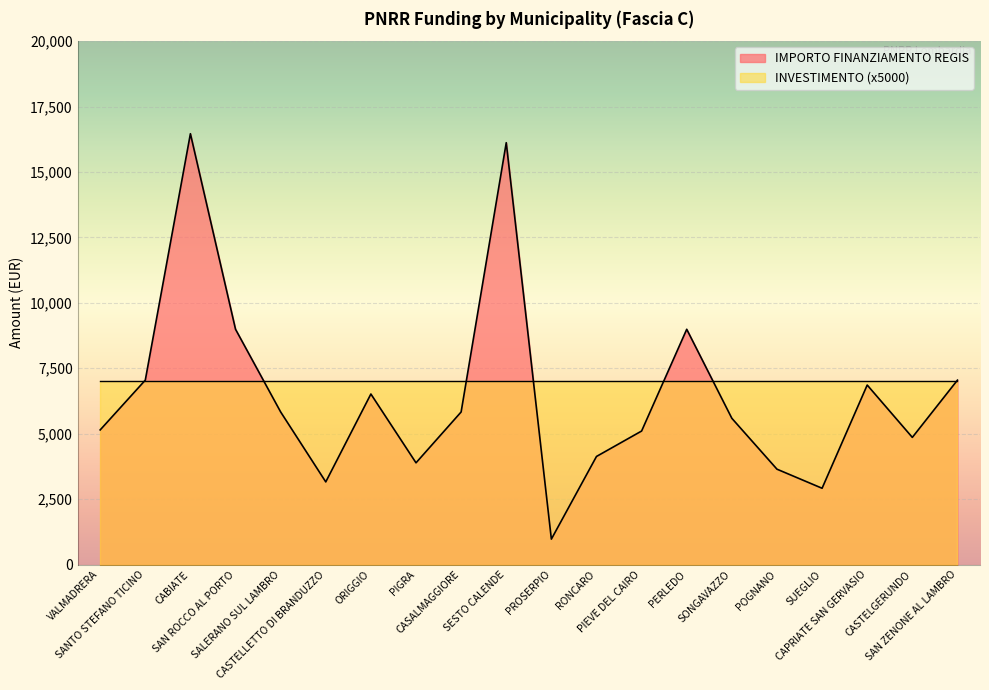

Rank the categories by value from highest to lowest.

CABIATE, SESTO CALENDE, SAN ROCCO AL PORTO, PERLEDO, SANTO STEFANO TICINO, SAN ZENONE AL LAMBRO, CAPRIATE SAN GERVASIO, ORIGGIO, SALERANO SUL LAMBRO, CASALMAGGIORE, SONGAVAZZO, VALMADRERA, PIEVE DEL CAIRO, CASTELGERUNDO, RONCARO, PIGRA, POGNANO, CASTELLETTO DI BRANDUZZO, SUEGLIO, PROSERPIO